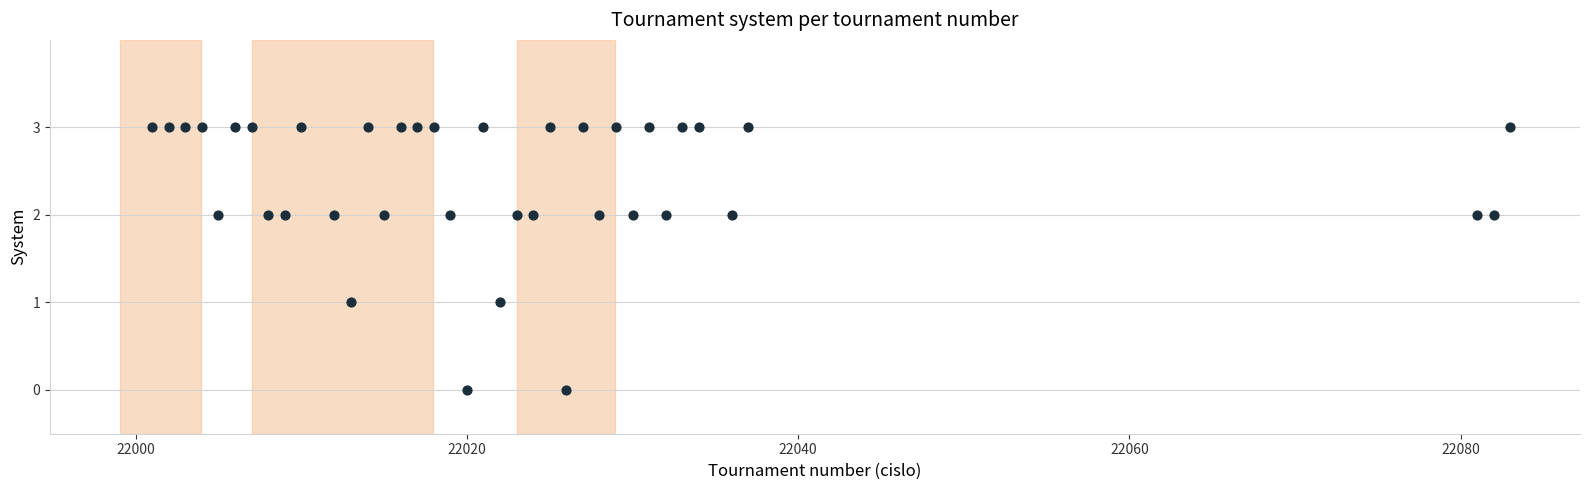

What is the range of Y values (max minus min)?

3